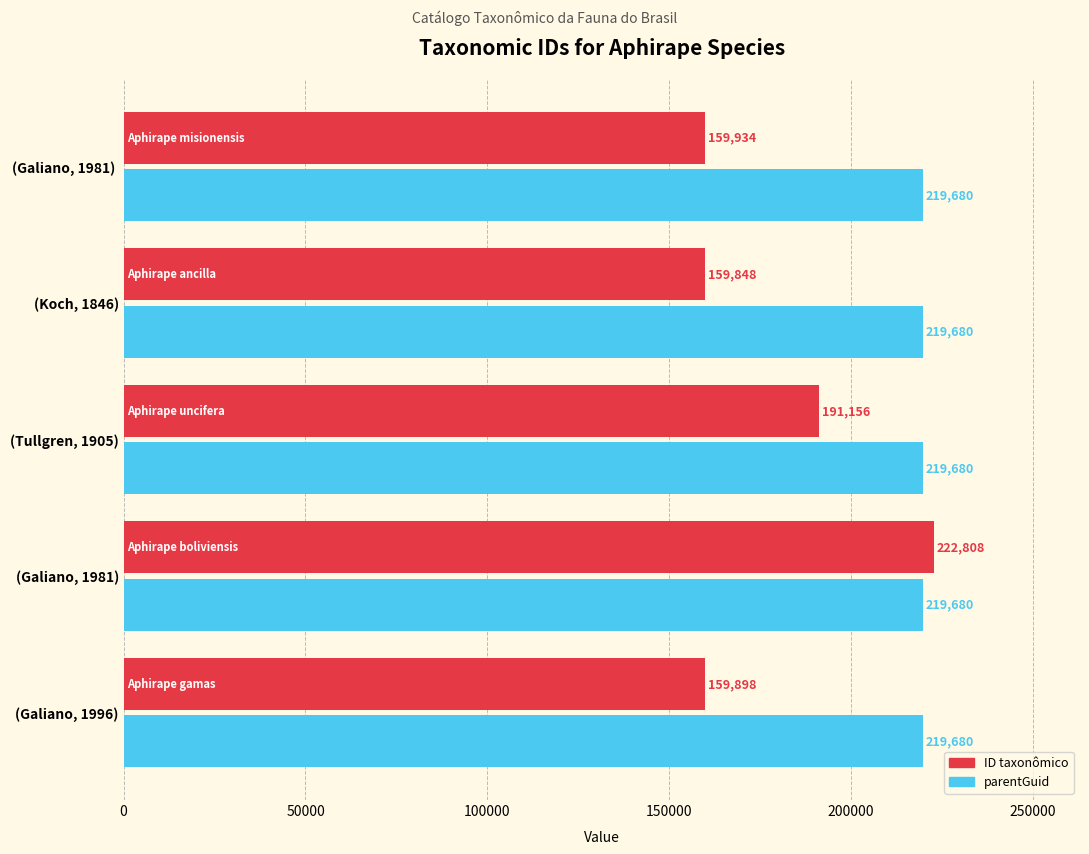

Read the ID taxonômico value at (Galiano, 1981), to the nearest 10.

222810